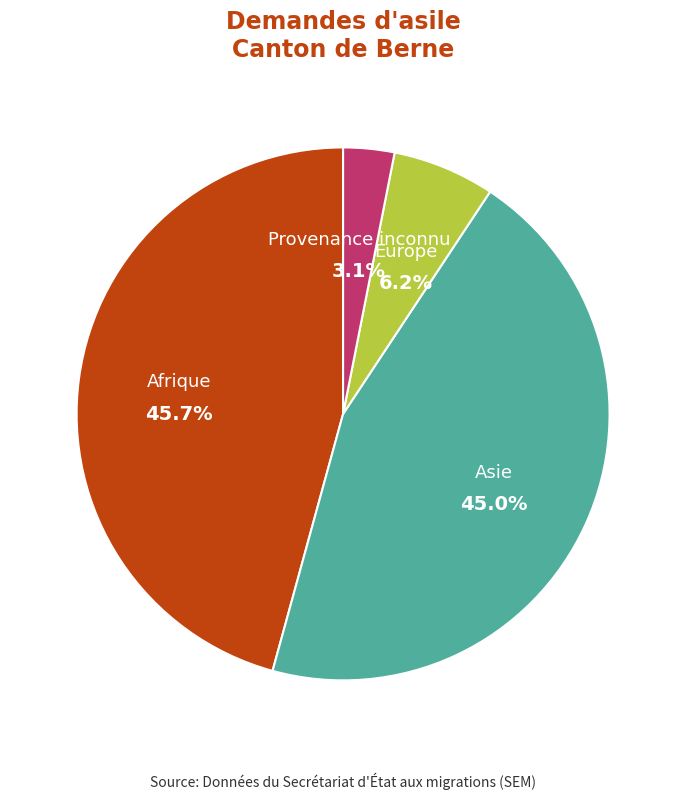

How many segments does this pie chart have?

4